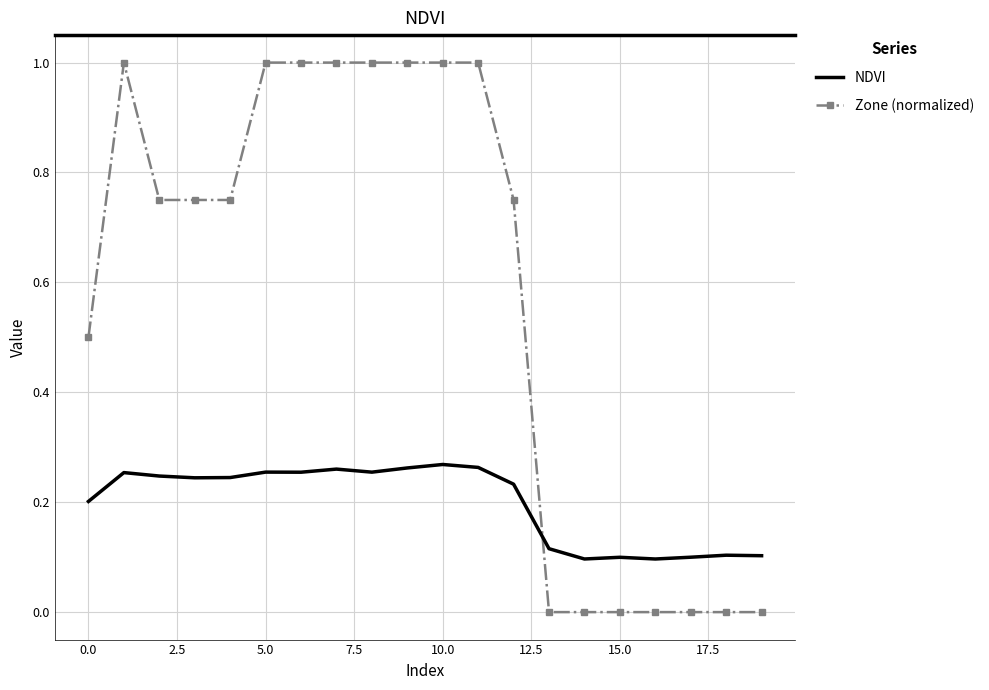

Count the NDVI values in the range 0 to 1.

20